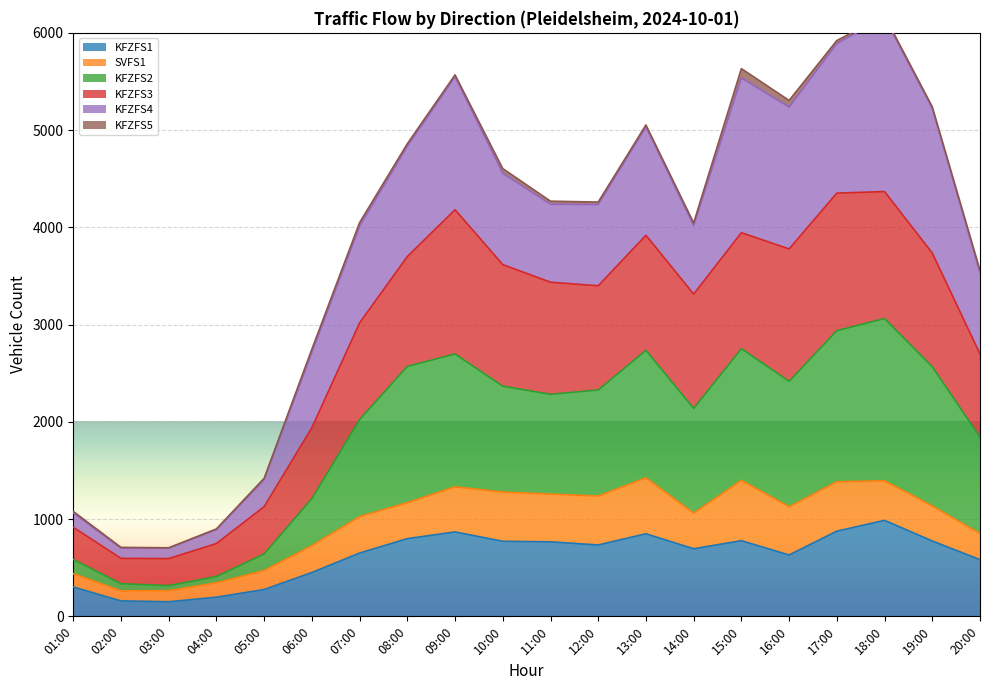

Is it true that KFZFS1 equals 778 at 15:00?

True